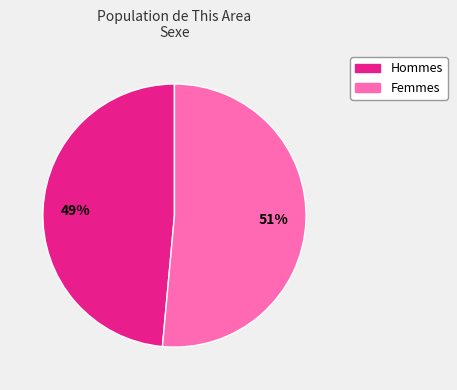

Is there any slice that represents more than half of the pie?

Yes